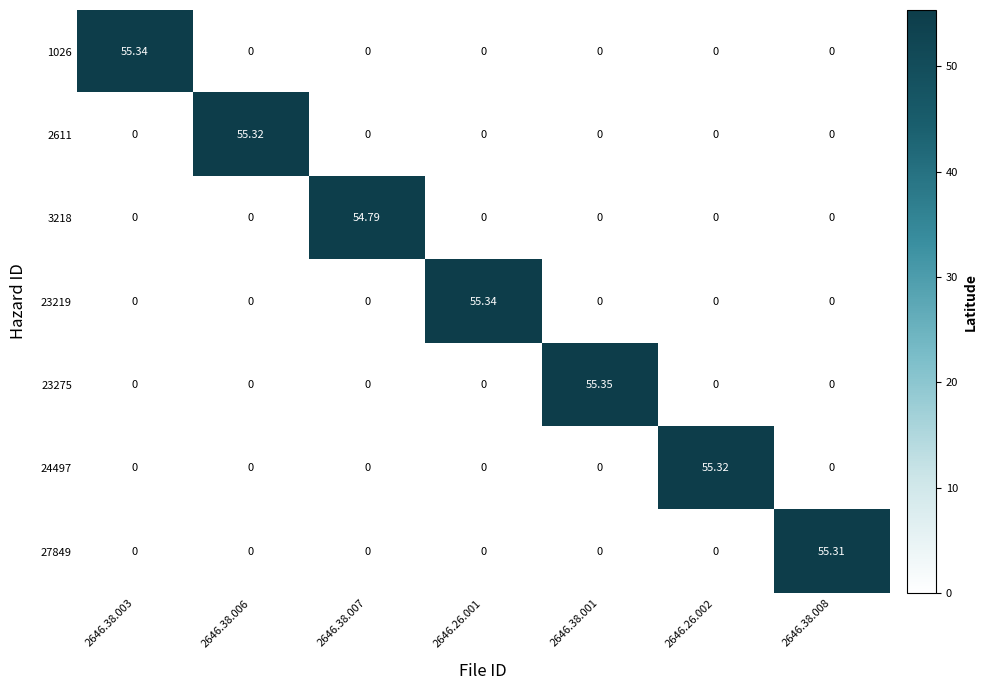

What is the total value across all series at 2646.26.002?

55.3